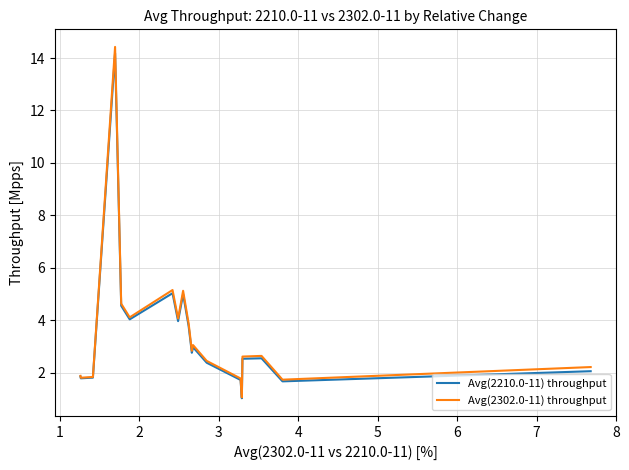

What is the maximum value for Avg(2210.0-11) throughput?

14.2